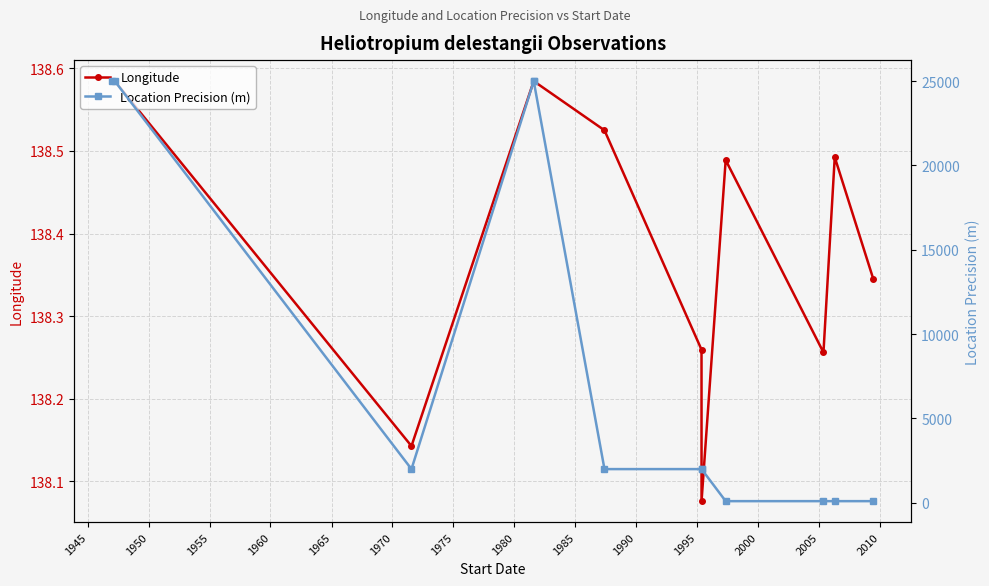

Between 1970 and 1985, which series saw the biggest shift?

Location Precision (m)